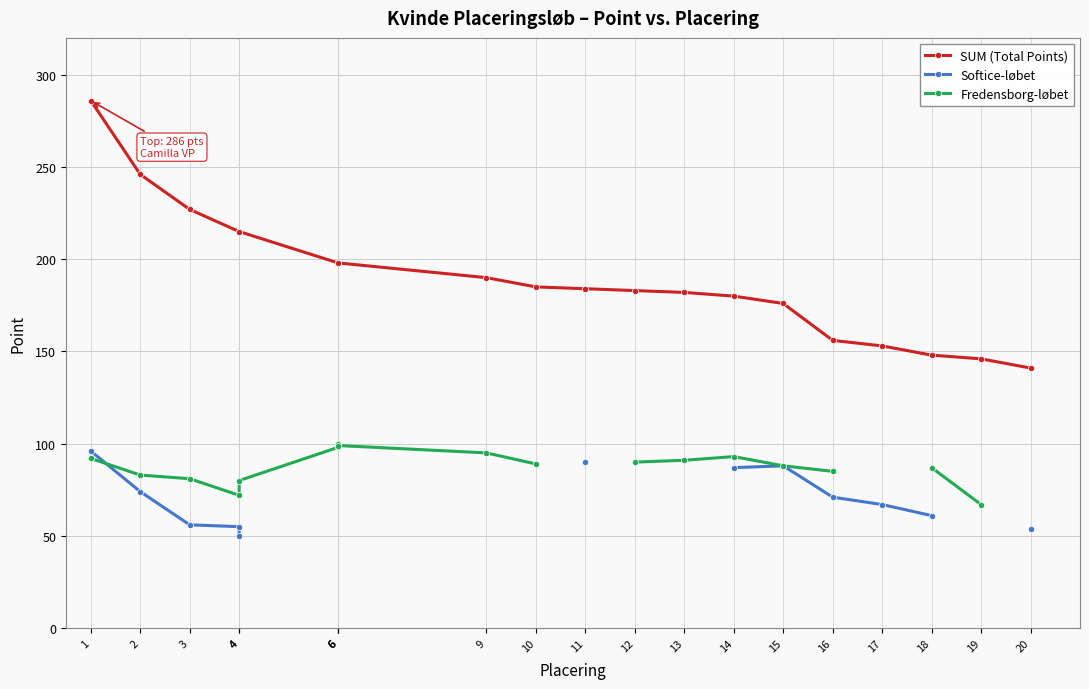

How many data points in SUM (Total Points) are less than 185?

10